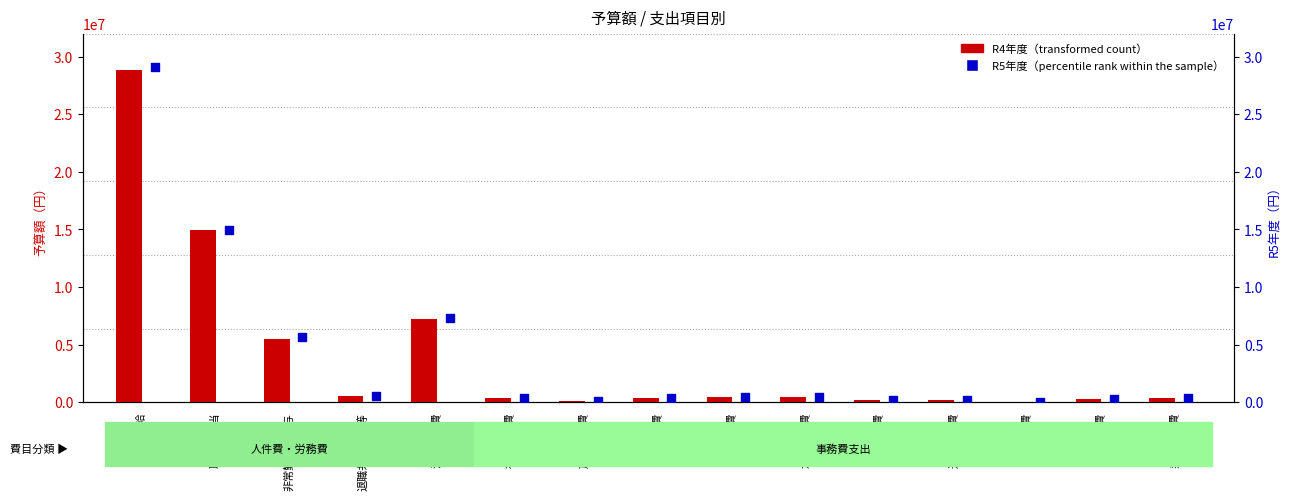

What are all the series names shown in the legend?

R4年度（transformed count）, R5年度（percentile rank within the sample）